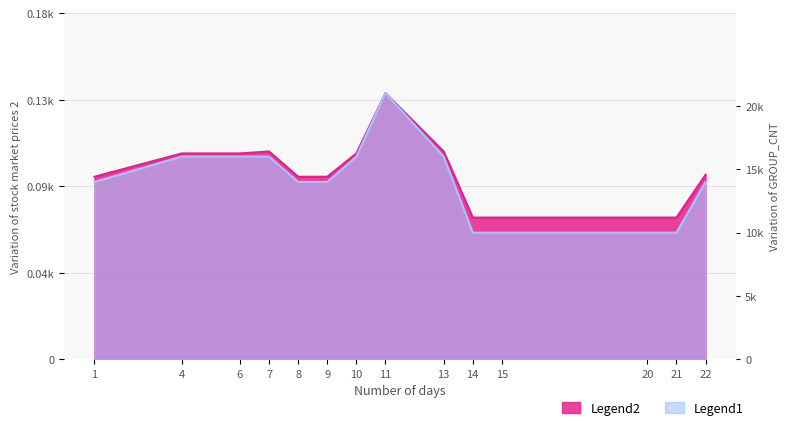

Count the number of categories in the chart.

14